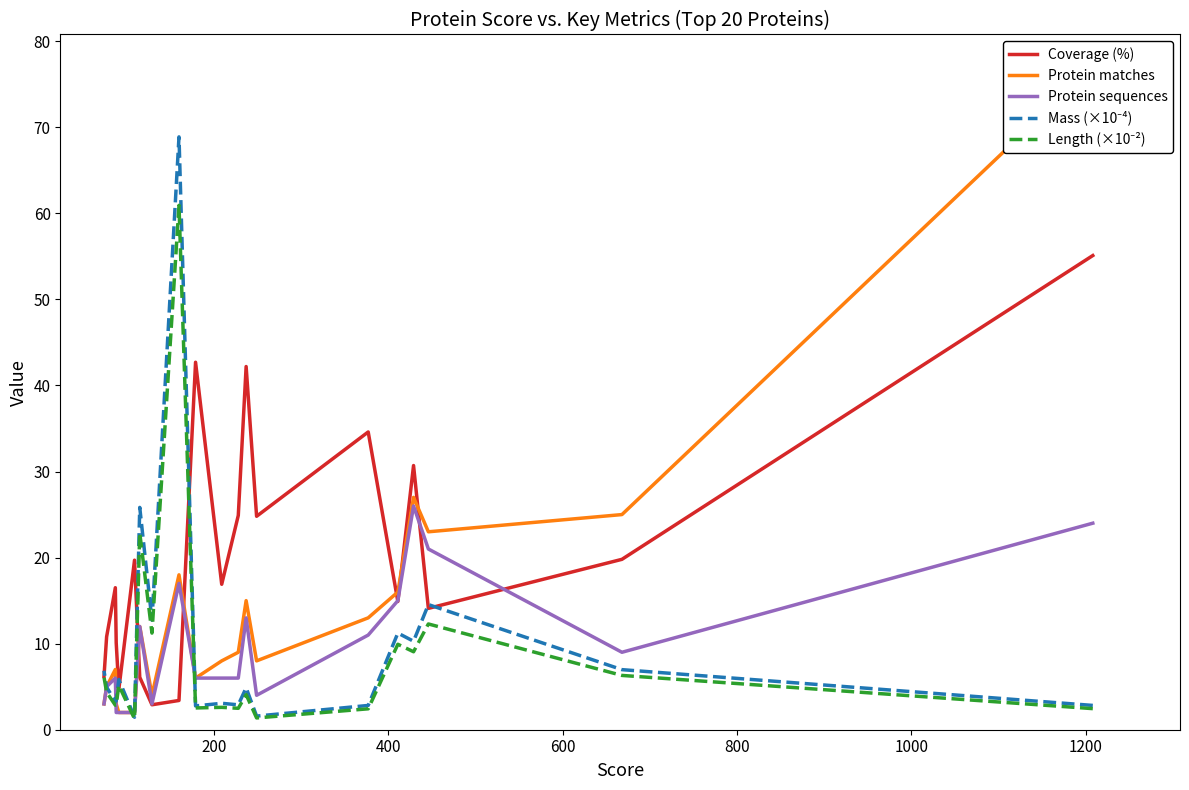

How many distinct data groups are displayed?

5